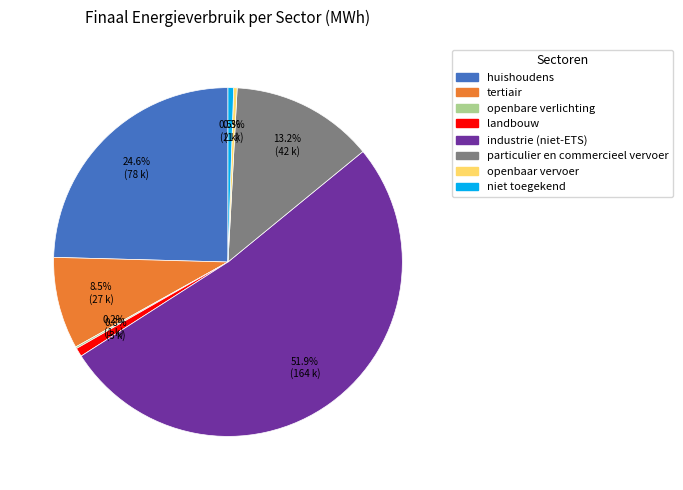

Does any single category account for the majority?

Yes